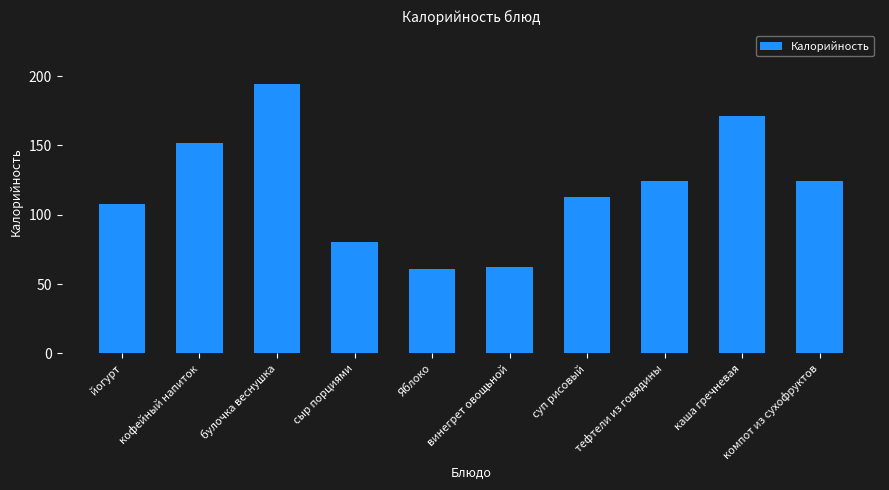

True or false: the data shows 311.8 at булочка веснушка.

False